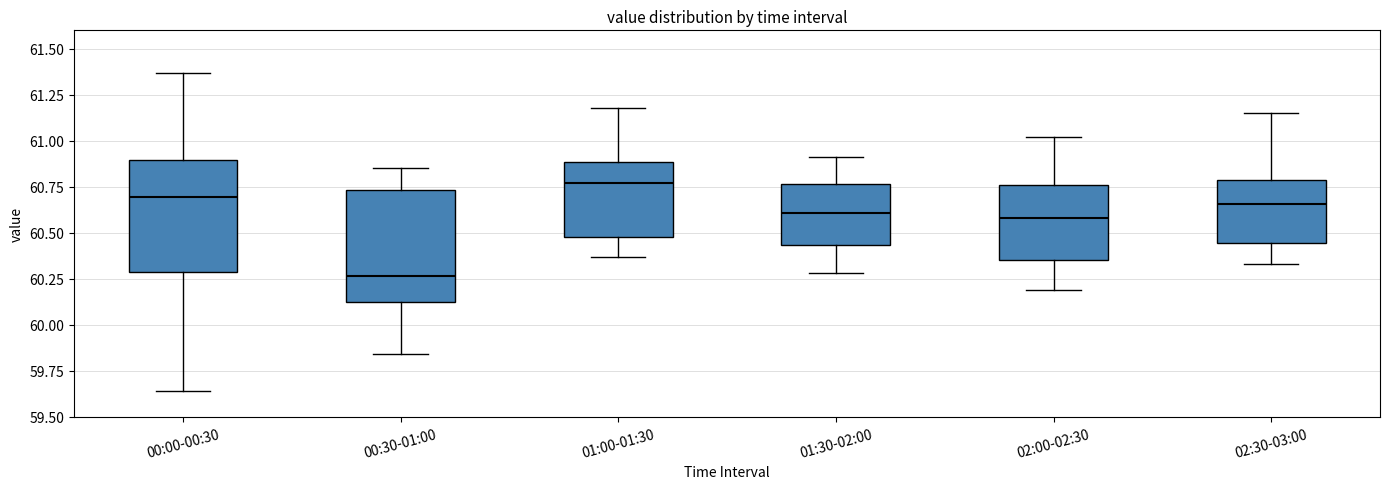

Where does the lower whisker of the box for 02:30-03:00 end on the y-axis? The values are not printed on the chart, so give them approximately, as read against the axis.

60.35